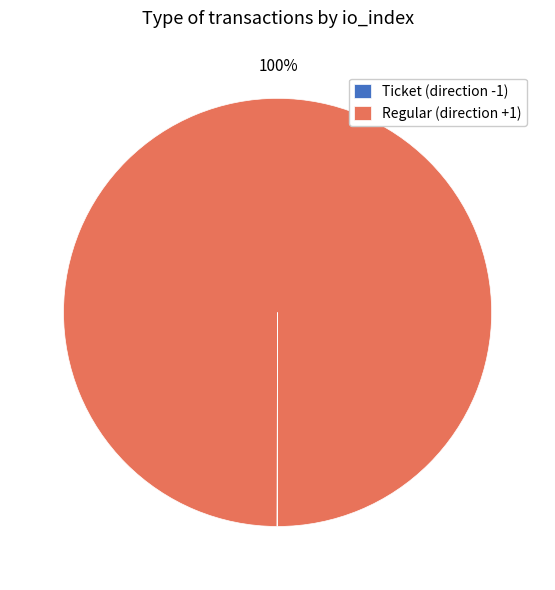

Which category has the biggest portion of the pie?

Regular (direction +1)